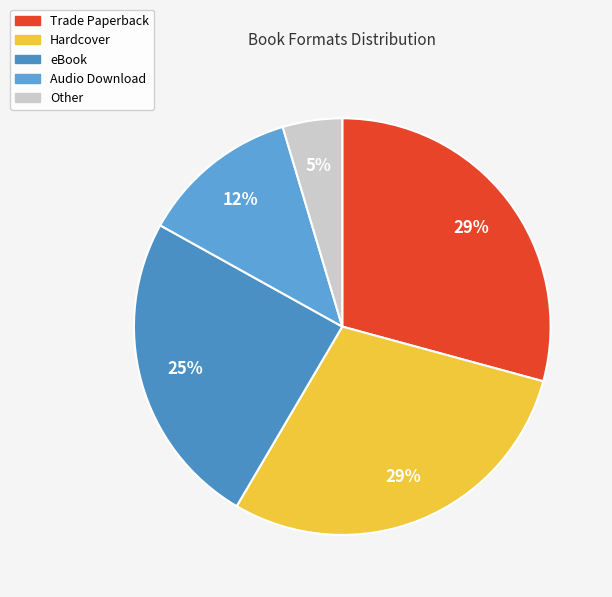

The Audio Download slice represents 12% of the pie. True or false?

True